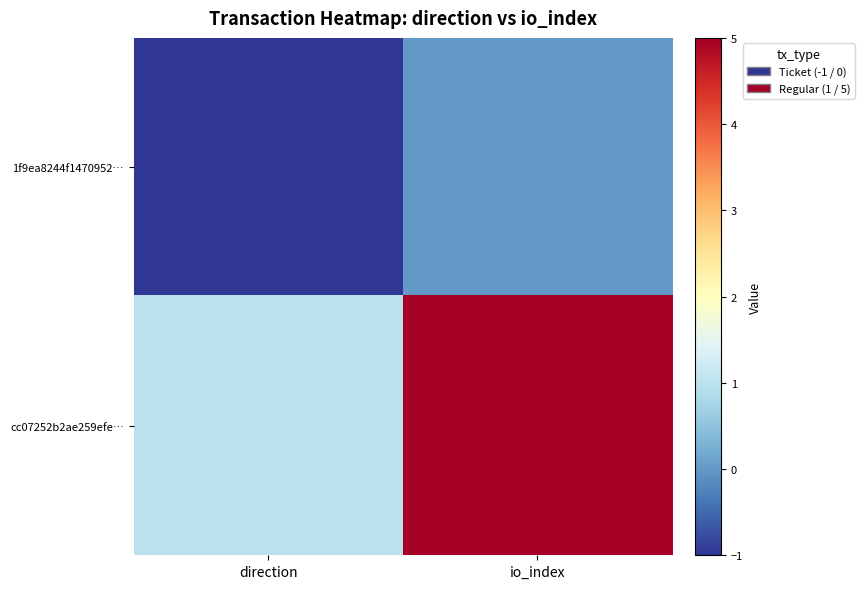

What is the smallest value displayed?

-1